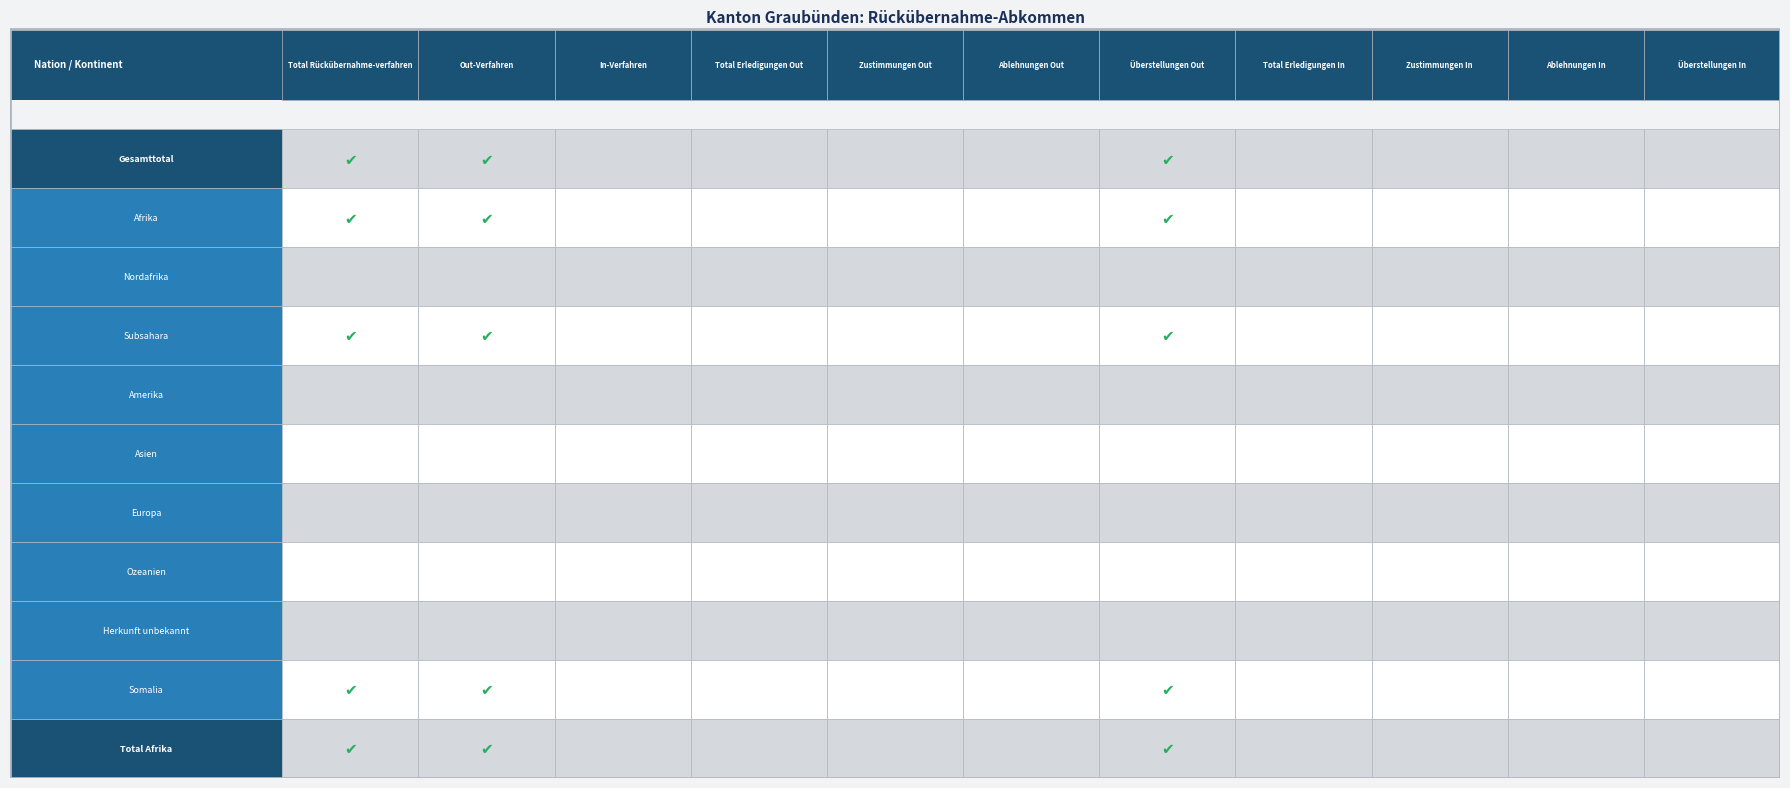

List the series in order of their peak value, highest first.

Gesamttotal, Afrika, Subsahara, Somalia, Total Afrika, Nordafrika, Amerika, Asien, Europa, Ozeanien, Herkunft unbekannt